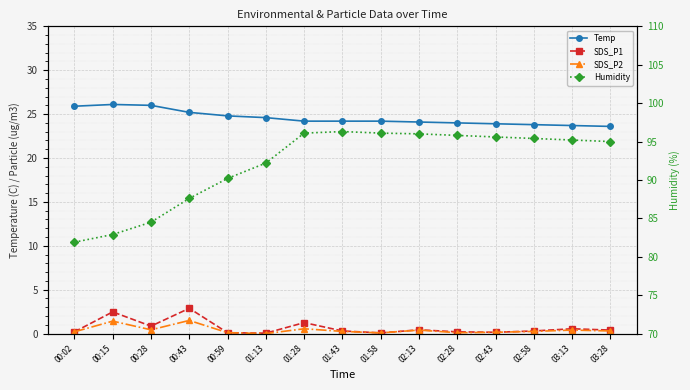

At which label is Temp closest to 24?

02:28